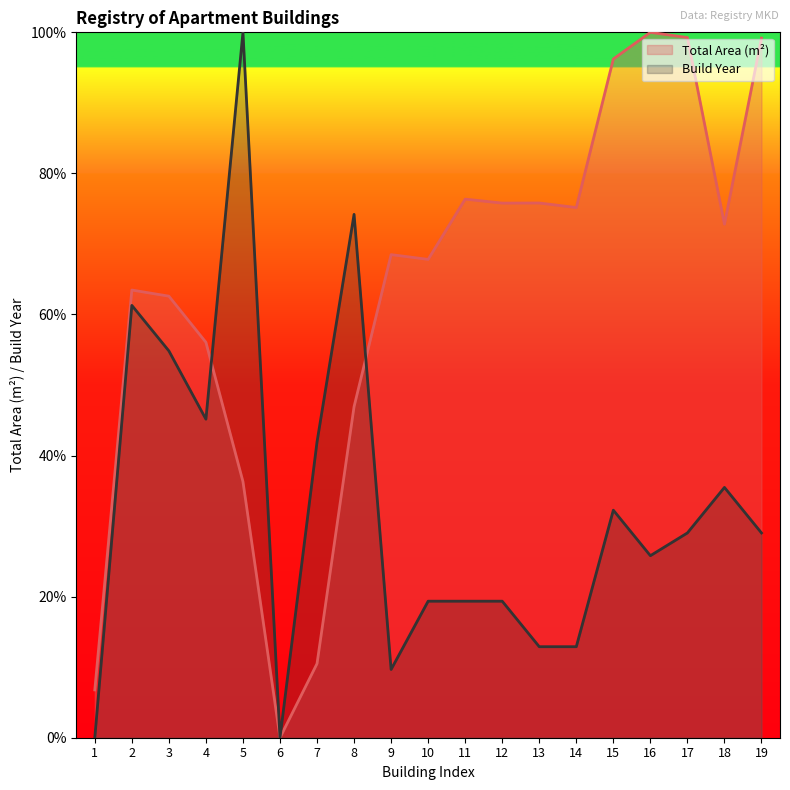

True or false: Build Year has a value of 12.9 at 14.

True